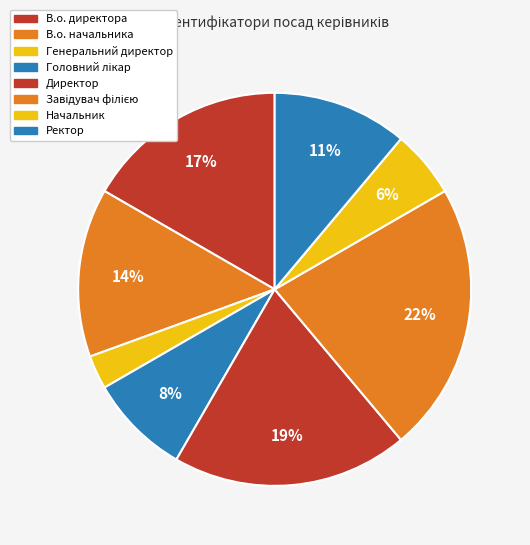

What is the change in value from В.о. директора to Завідувач філією?

+2